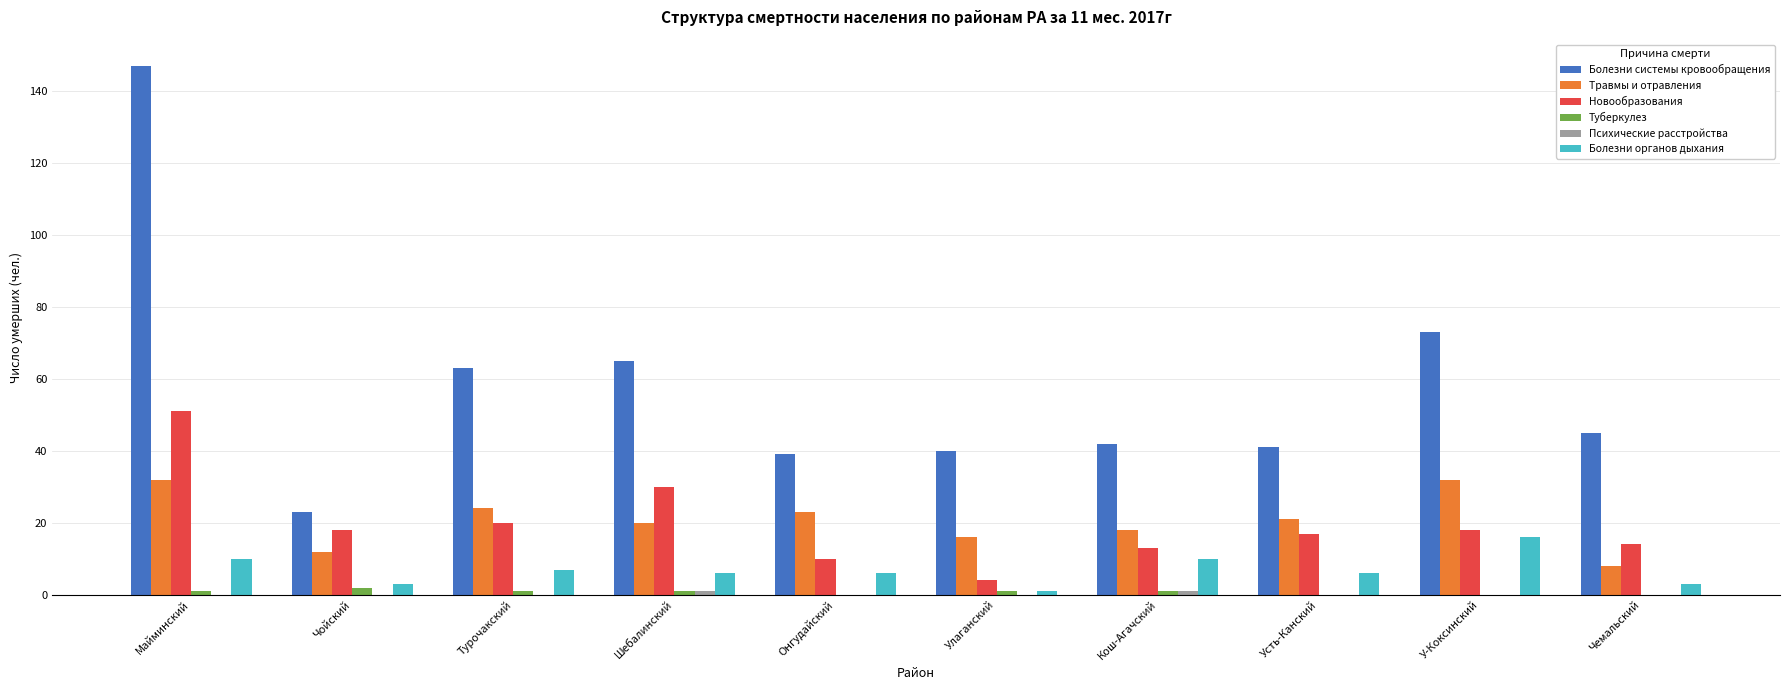

What is the maximum value shown in the chart?

147